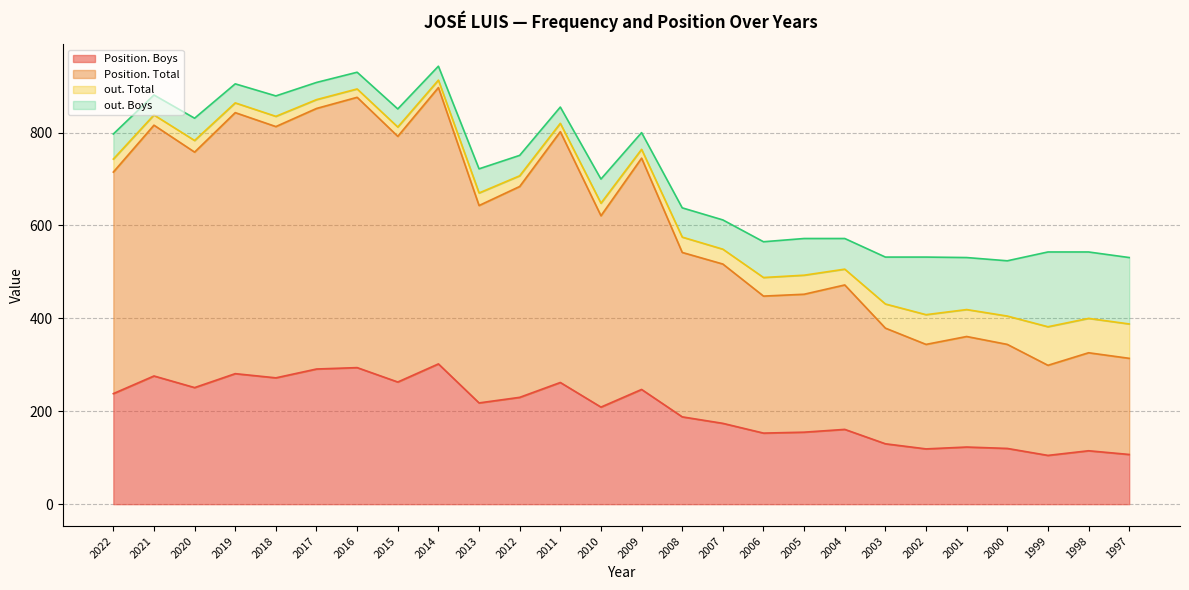

True or false: Position. Boys has a value of 120 at 2000.

True